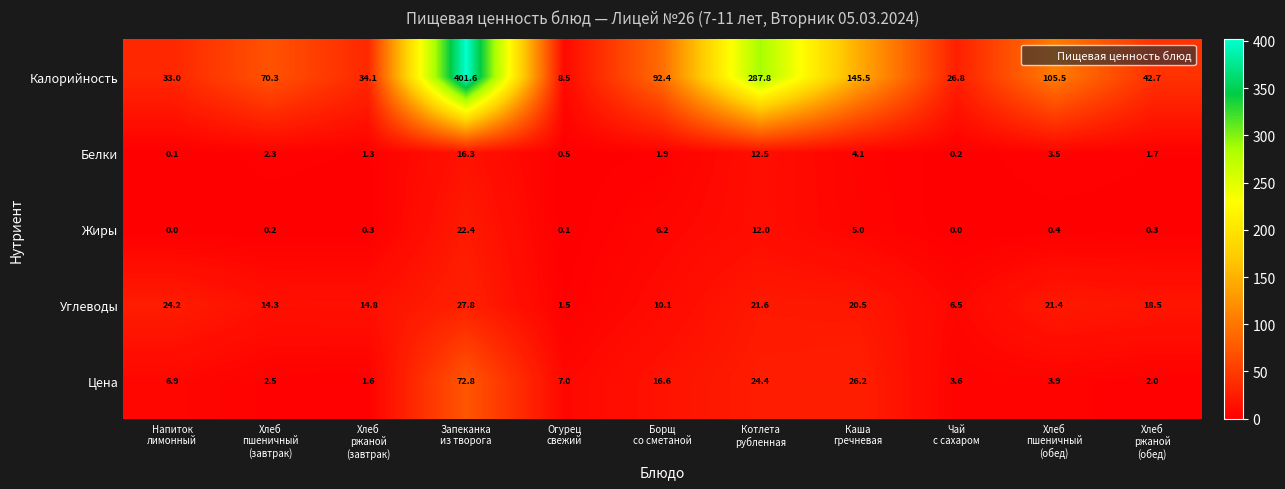

What is the difference between the highest and lowest values at Каша
гречневая?

141.4